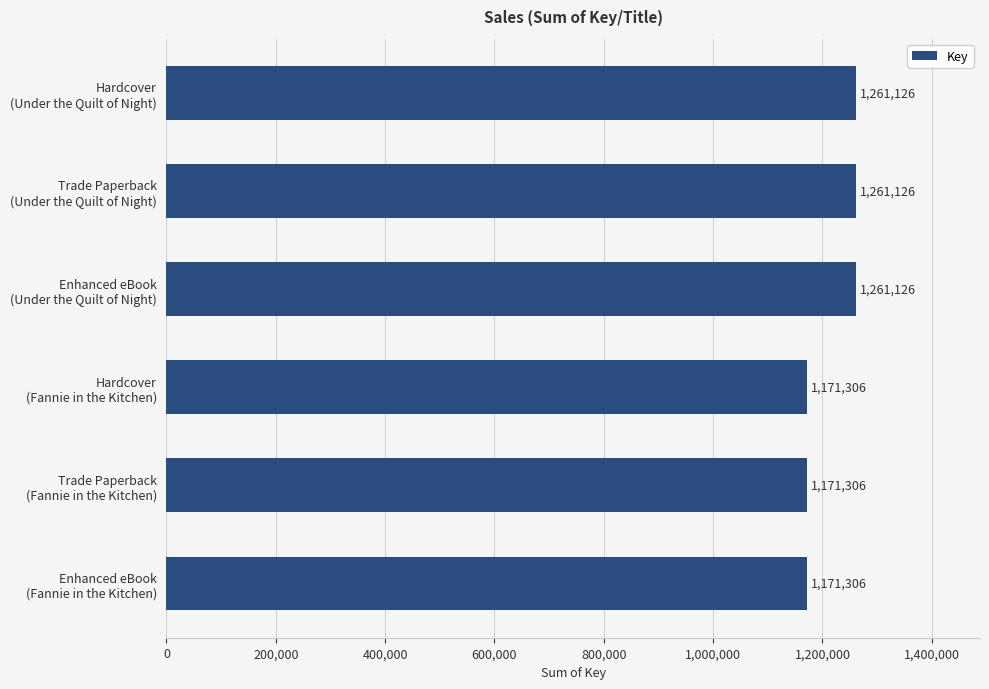

What is the smallest value displayed?

1171306